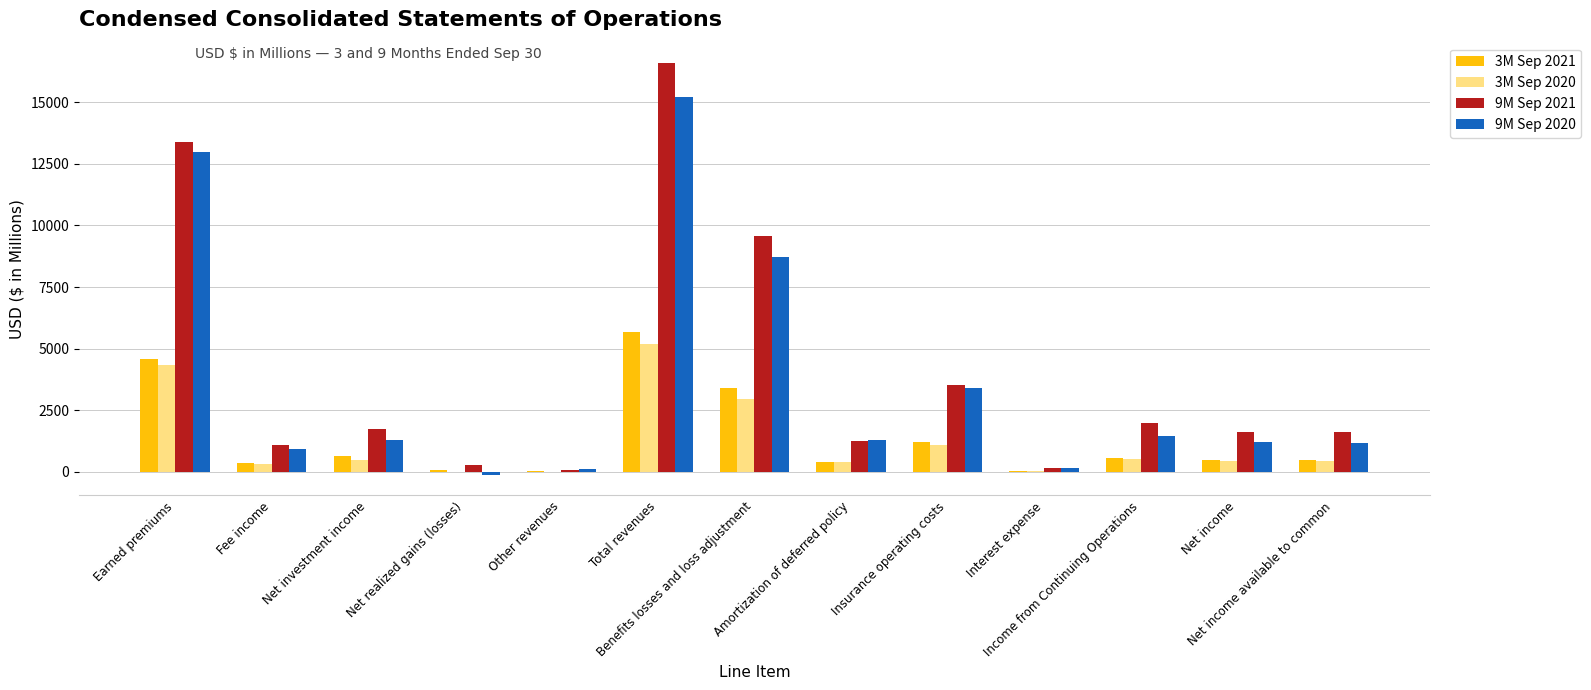

What is the approximate value of 3M Sep 2021 at Net income, to the nearest 50?

500